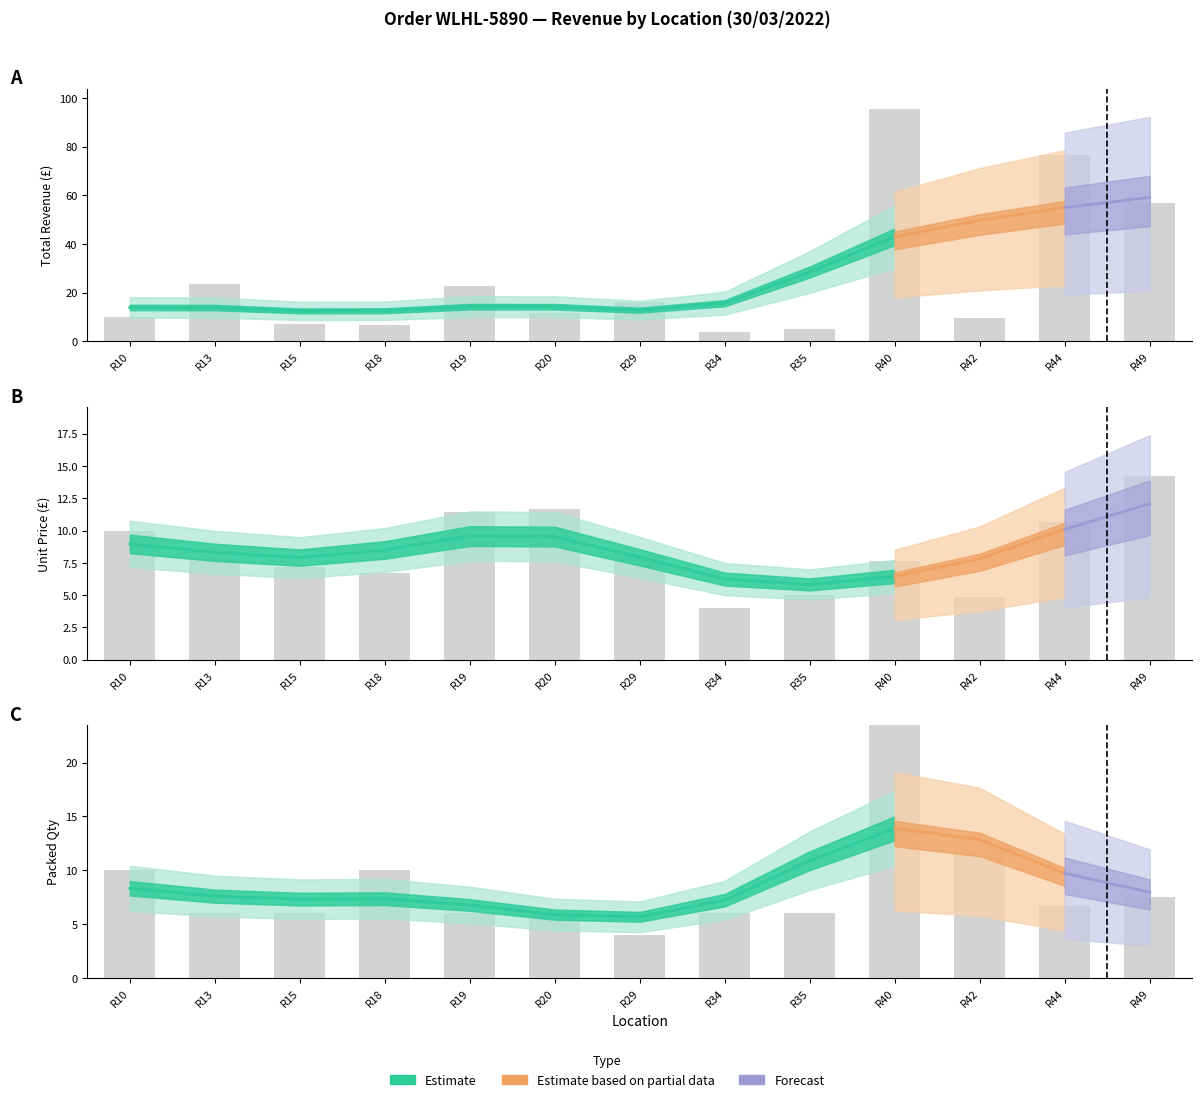

What is the value of the Total bar at the 4th from the left?

6.7